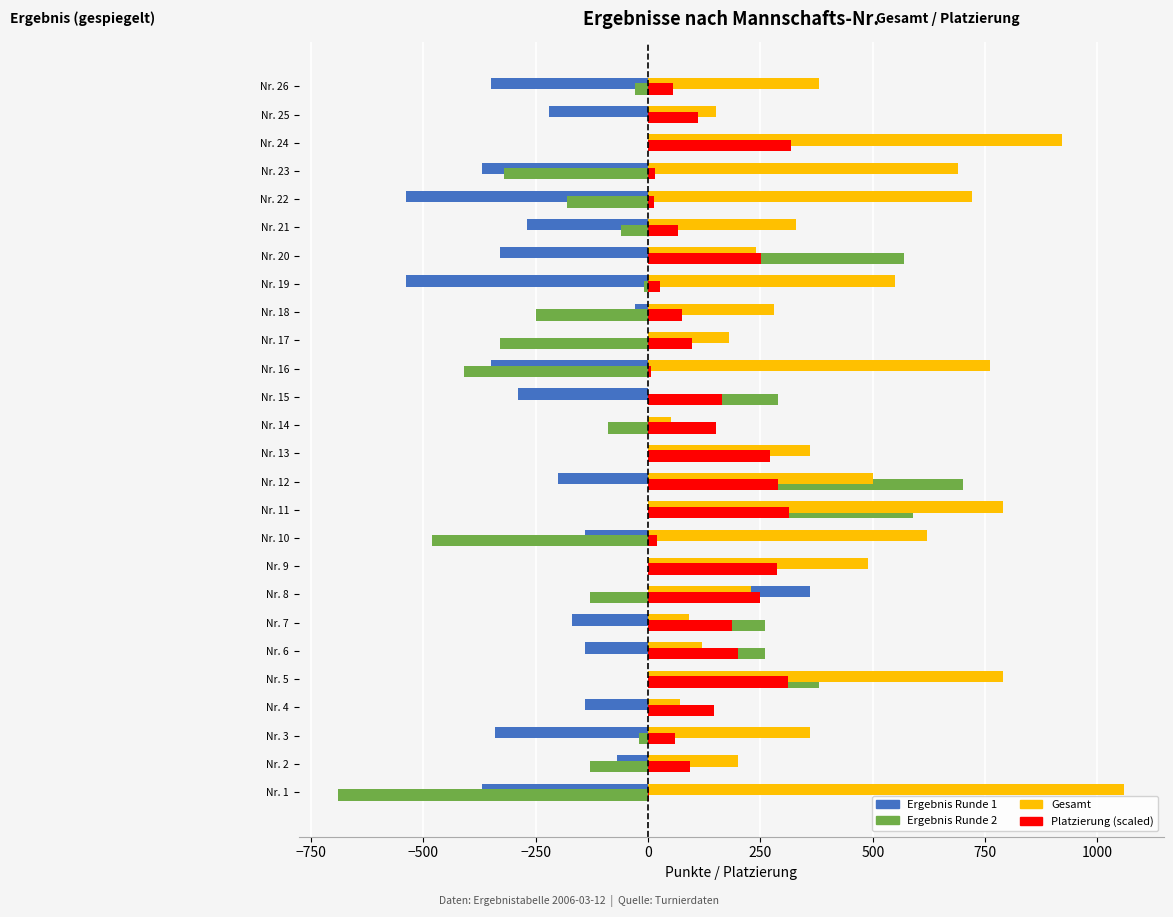

What is the sum of all Gesamt values?

10930.0